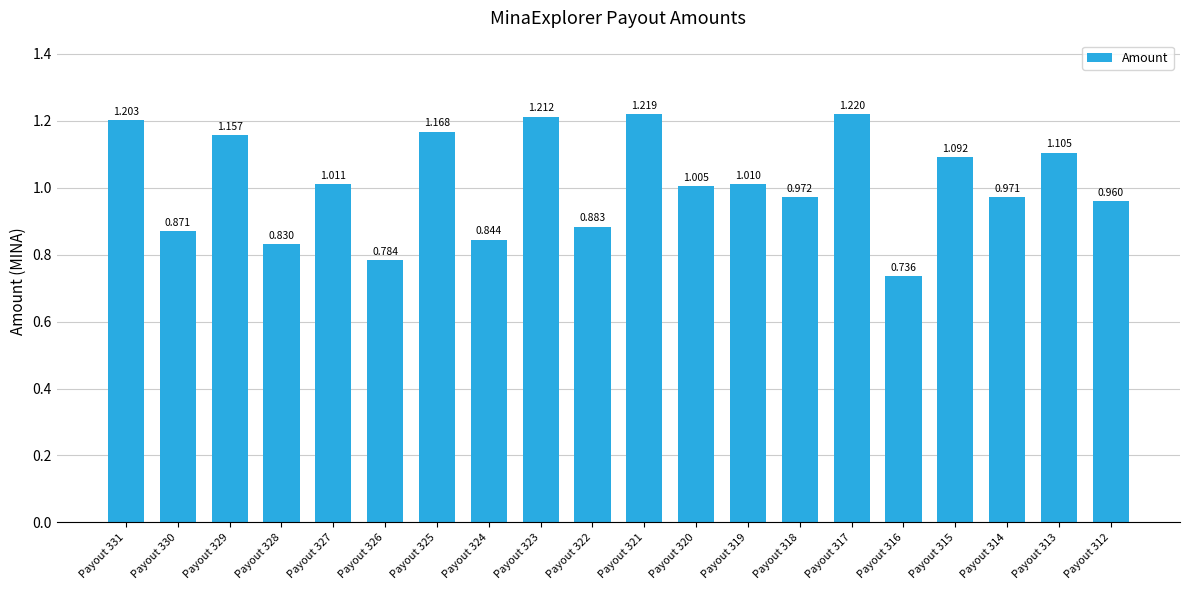

What is the difference between the values at Payout 331 and Payout 322?

0.3